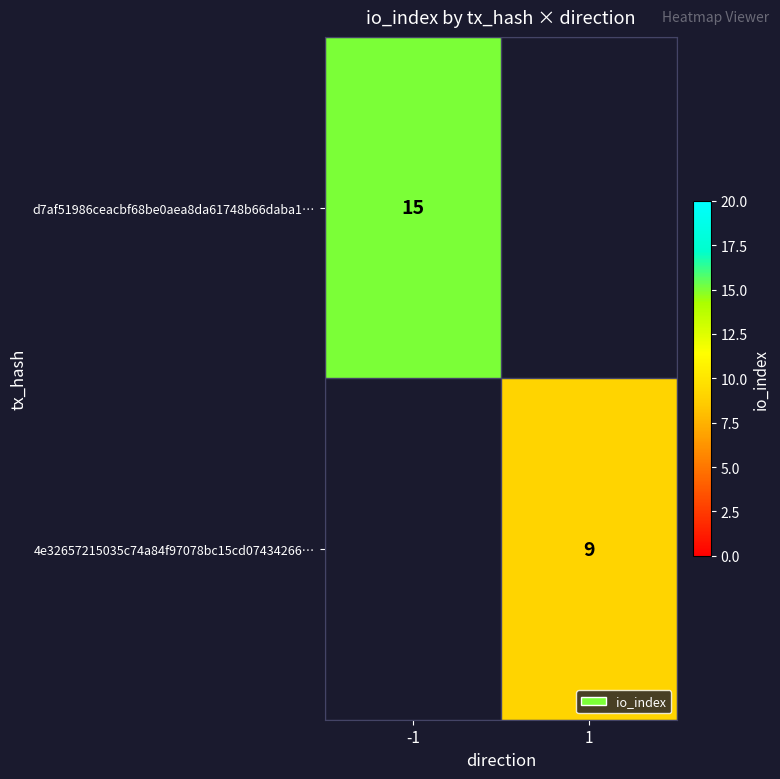

Is the value of 4e32657215035c74a84f97078bc15cd07434266… at 1 greater than the value of d7af51986ceacbf68be0aea8da61748b66daba1… at -1?

No